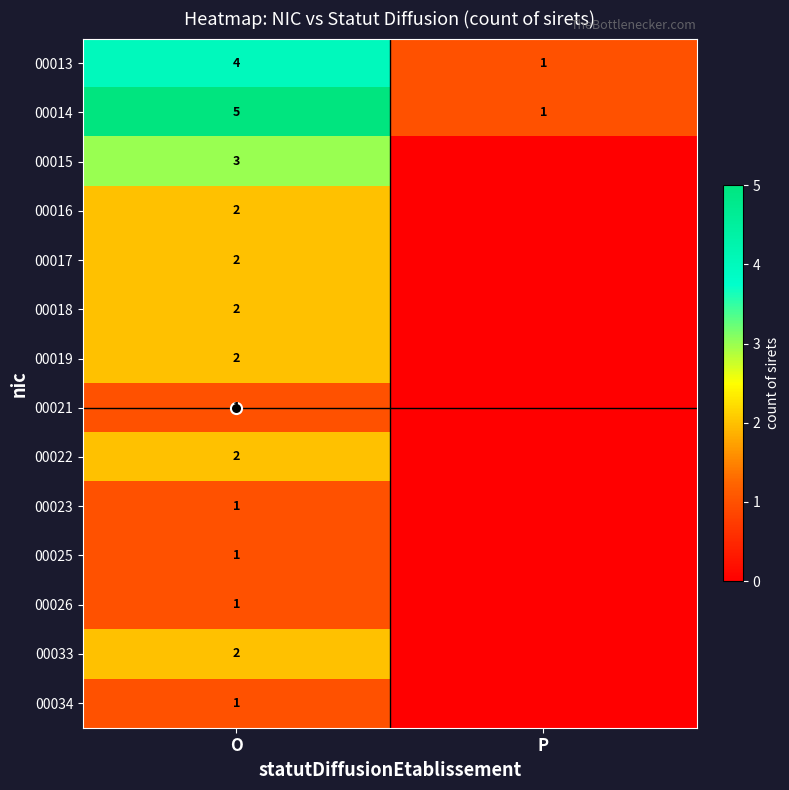

Count the number of data series in this chart.

14